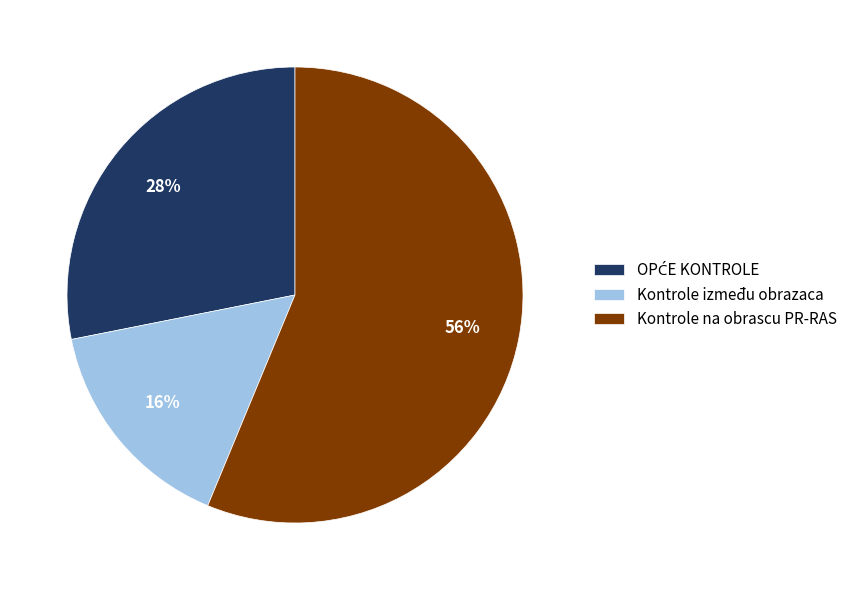

How many segments does this pie chart have?

3